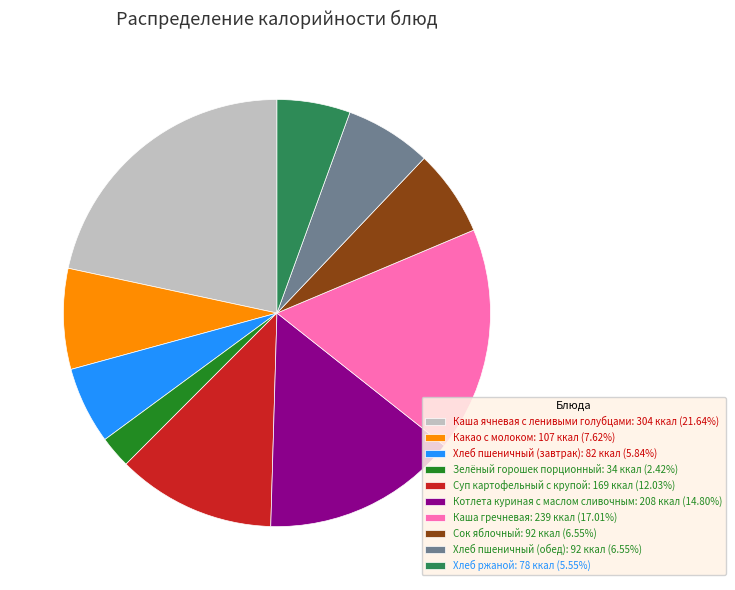

Is it true that Сок яблочный is 7% of the pie?

True